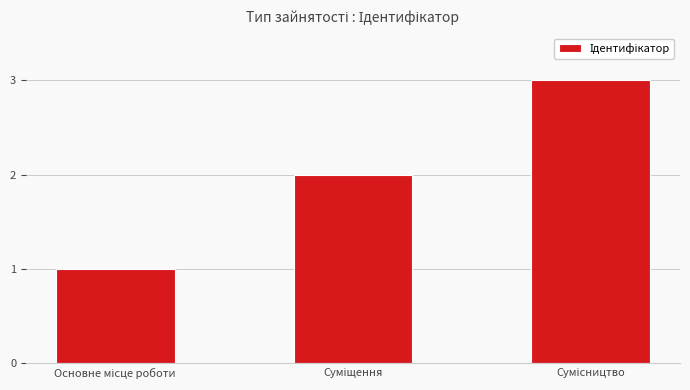

What is the maximum value shown in the chart?

3